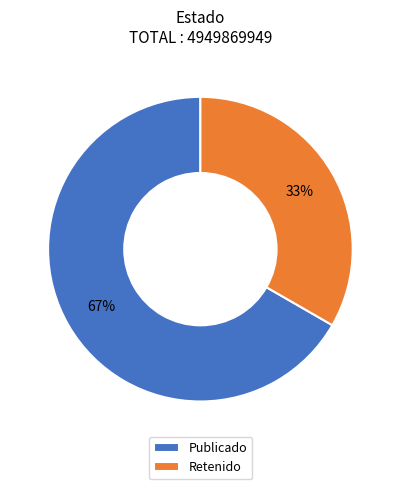

Is it true that Retenido is 33% of the pie?

True